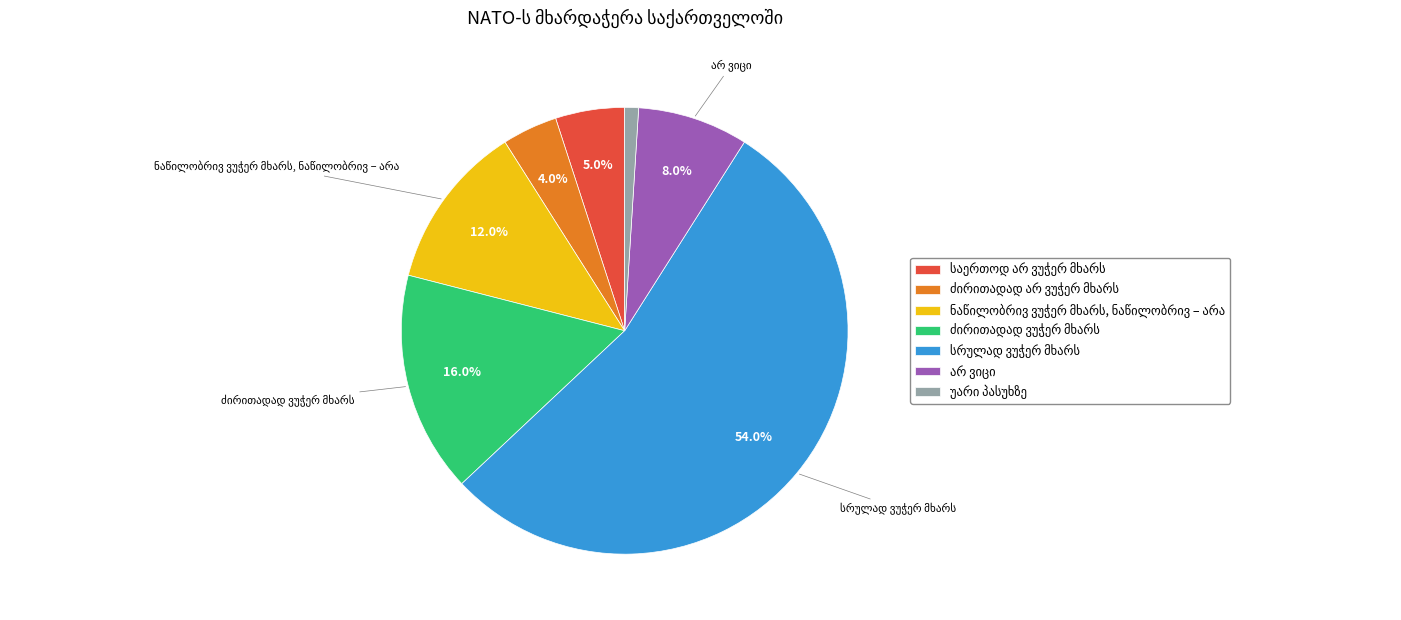

Is there any slice that represents more than half of the pie?

Yes